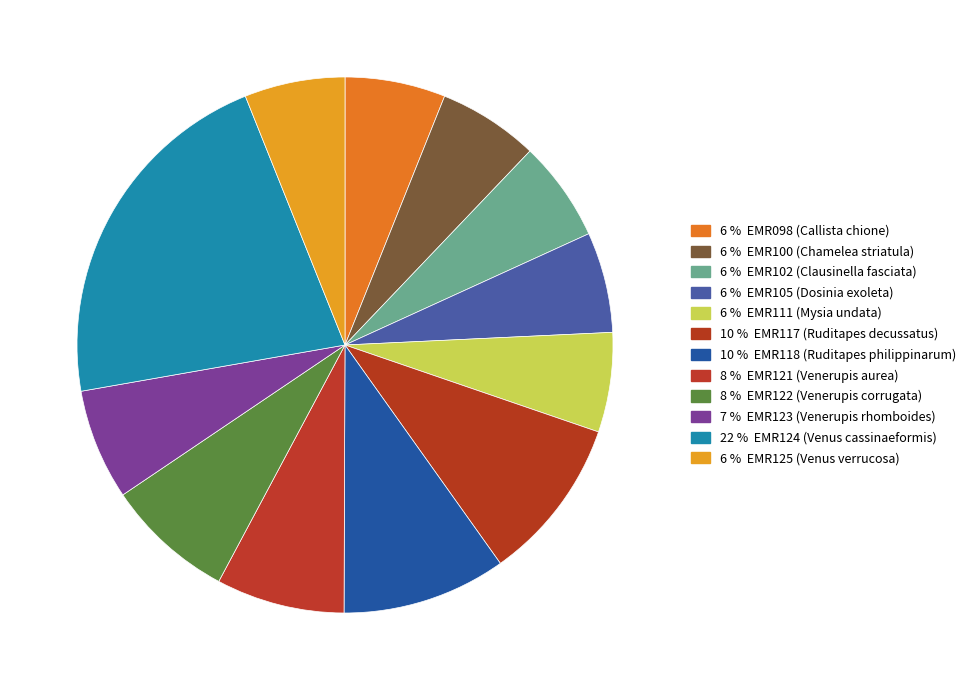

Rank the categories by value from highest to lowest.

EMR124 (Venus cassinaeformis), EMR118 (Ruditapes philippinarum), EMR117 (Ruditapes decussatus), EMR122 (Venerupis corrugata), EMR121 (Venerupis aurea), EMR123 (Venerupis rhomboides), EMR125 (Venus verrucosa), EMR105 (Dosinia exoleta), EMR102 (Clausinella fasciata), EMR100 (Chamelea striatula), EMR098 (Callista chione), EMR111 (Mysia undata)